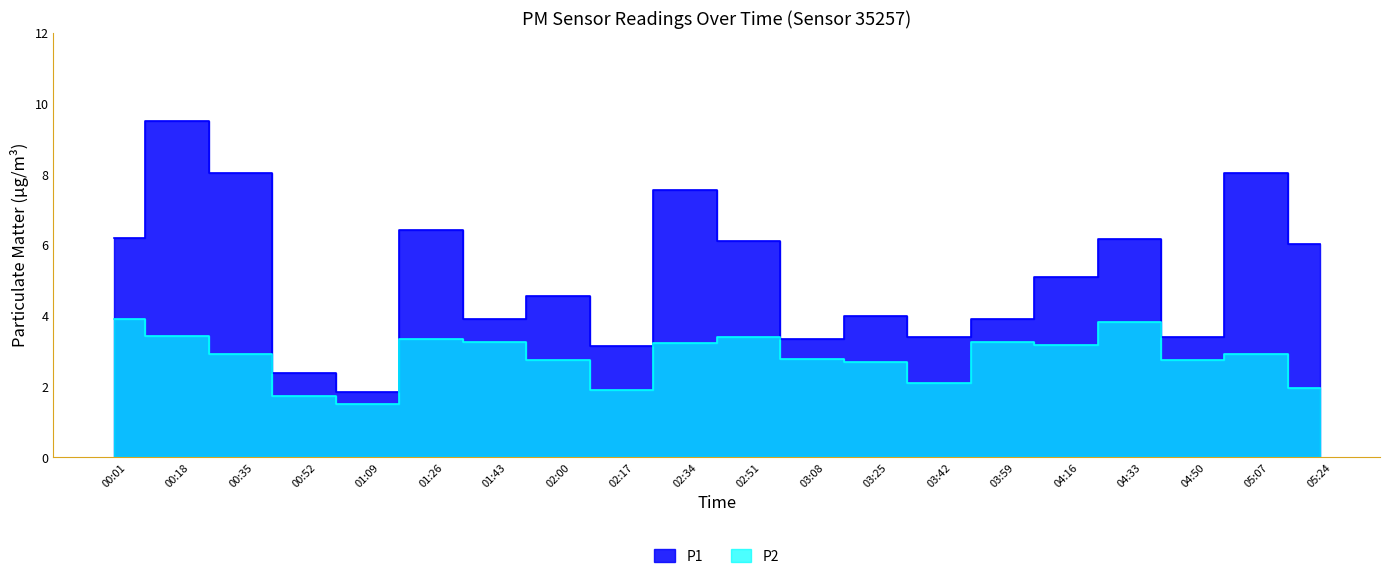

What value does the P1 series have at 04:16?

5.1